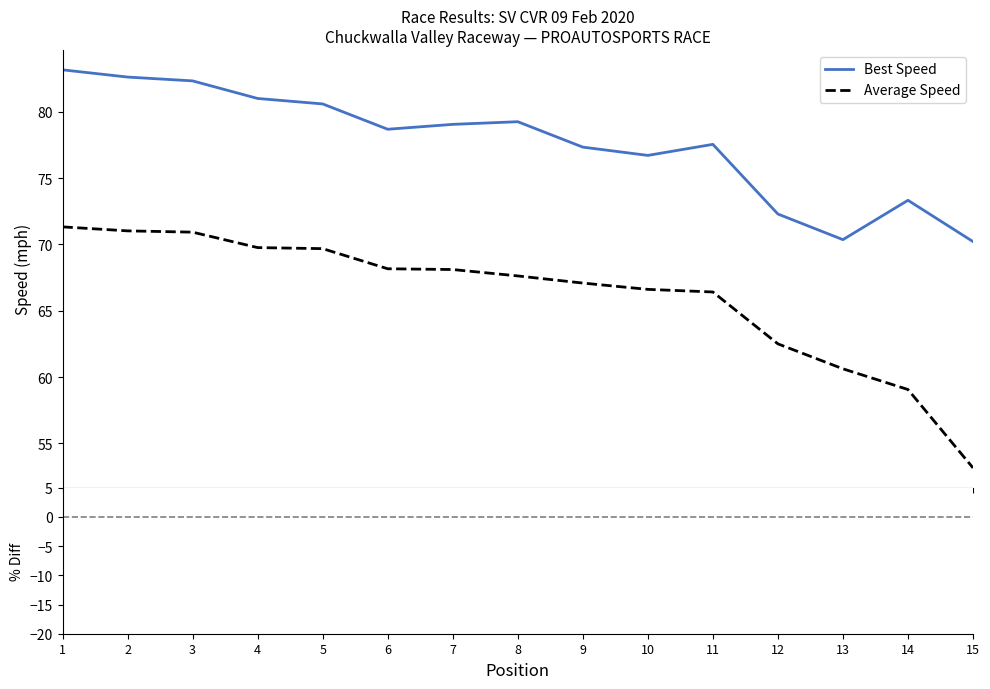

What is the approximate value of Best Speed at 12?

72.3